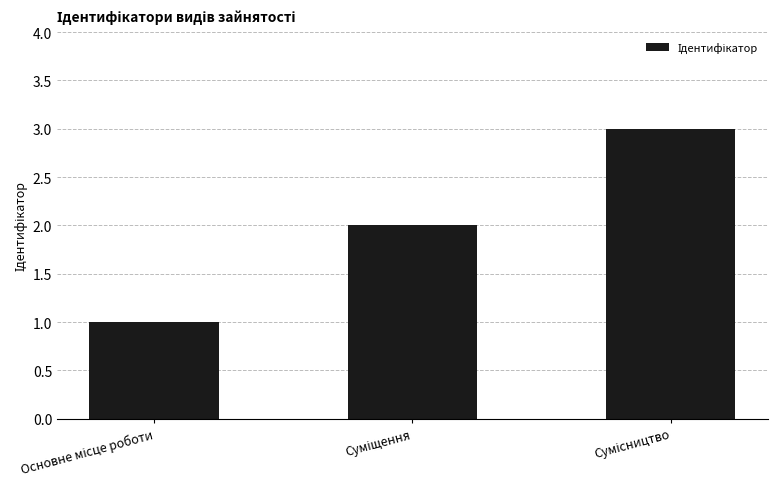

What is the sum of all values?

6